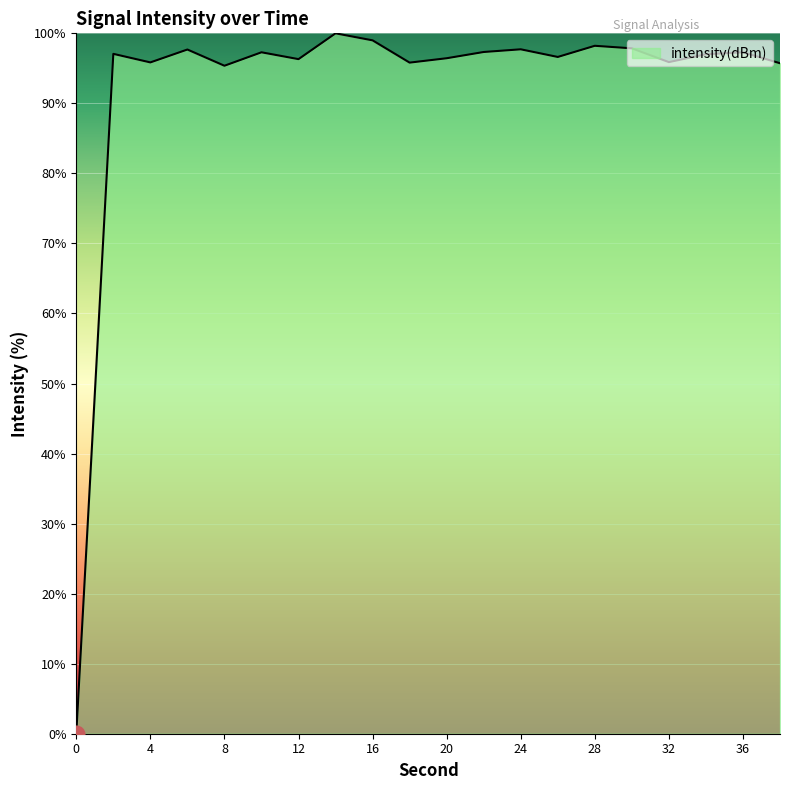

What is the greatest value displayed?

100.0